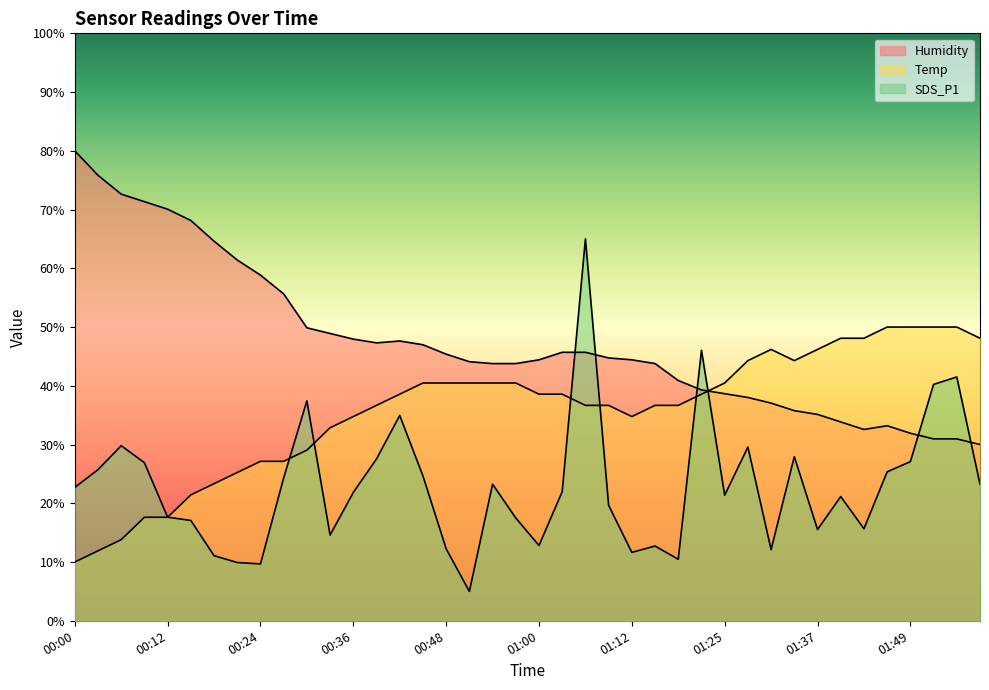

How many lines are shown in the chart?

3